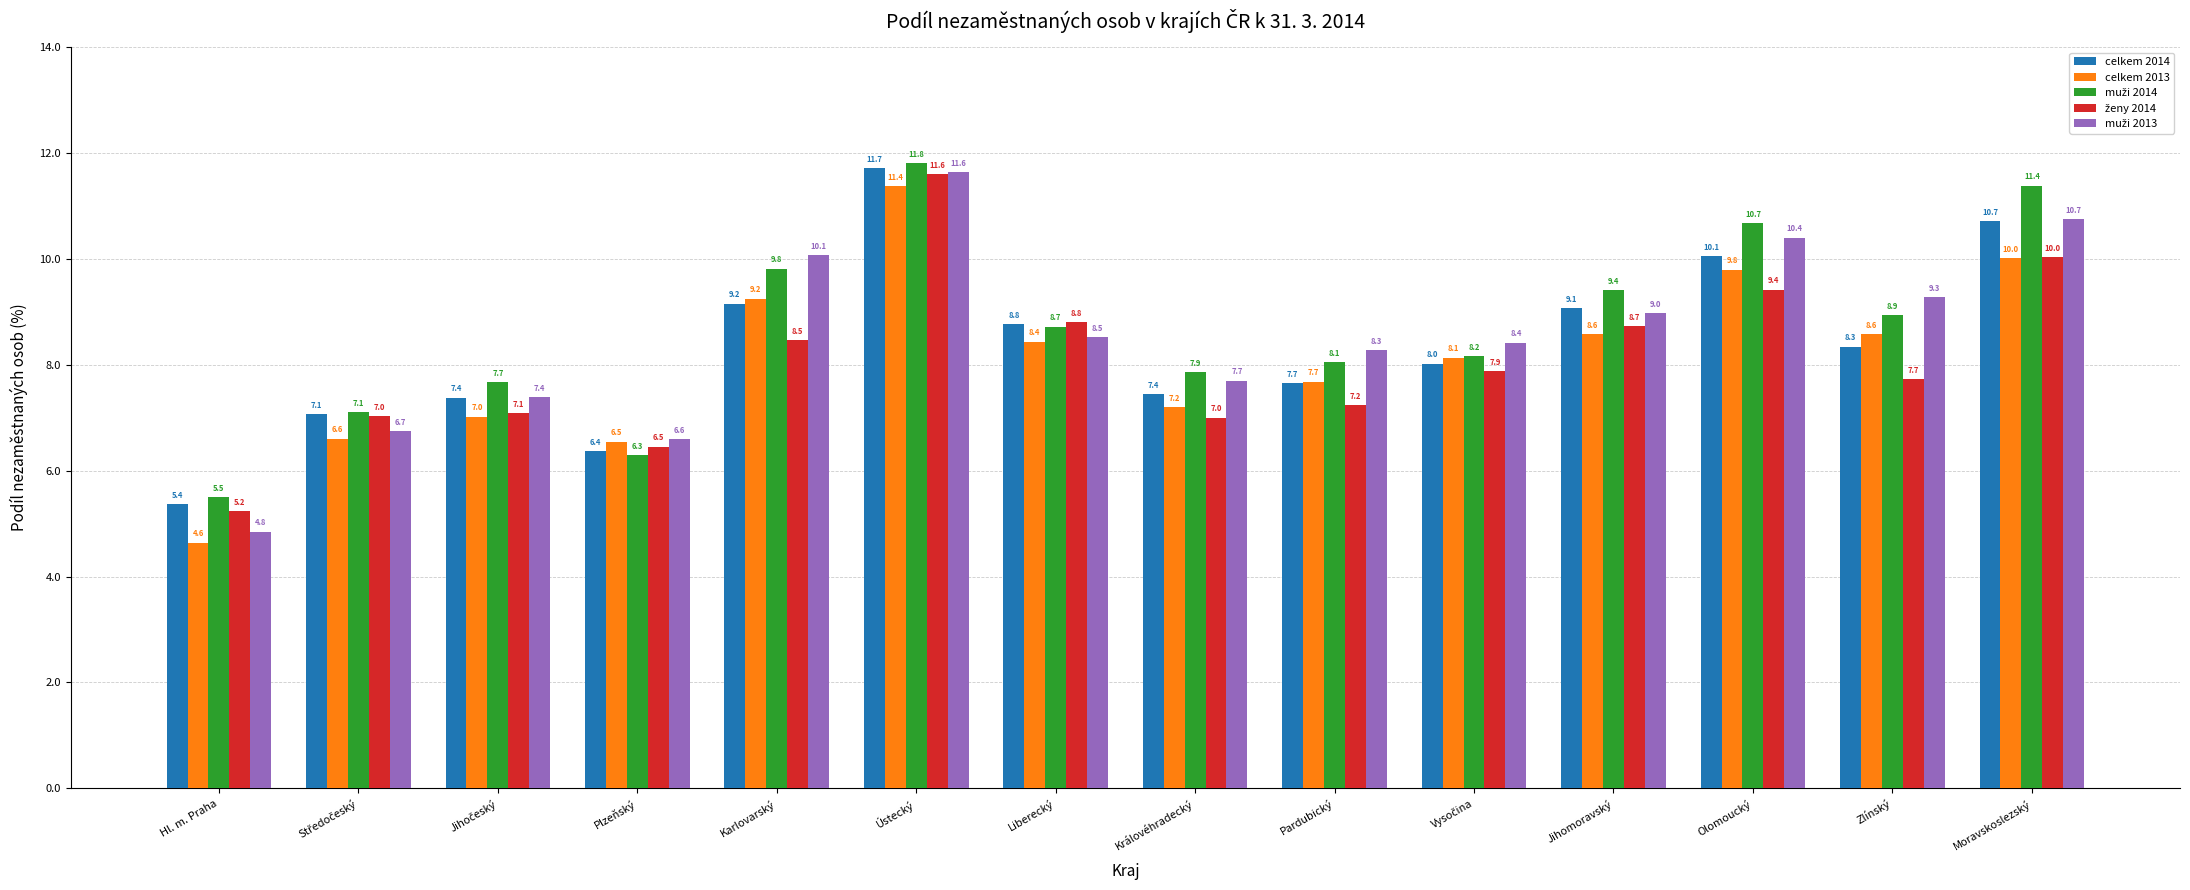

At which category is the sum across all series the highest?

Ústecký